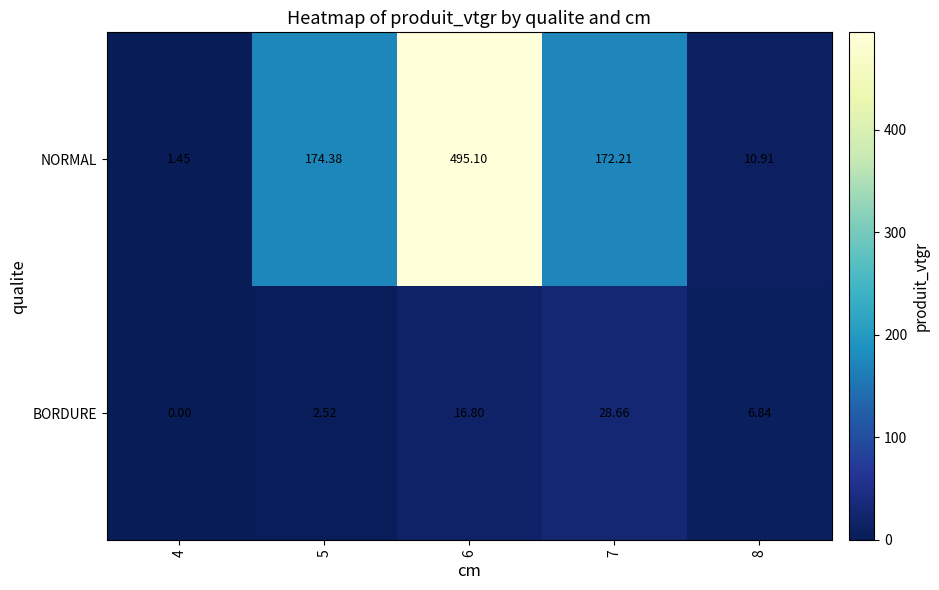

Rank the series by their average value, from lowest to highest.

BORDURE, NORMAL